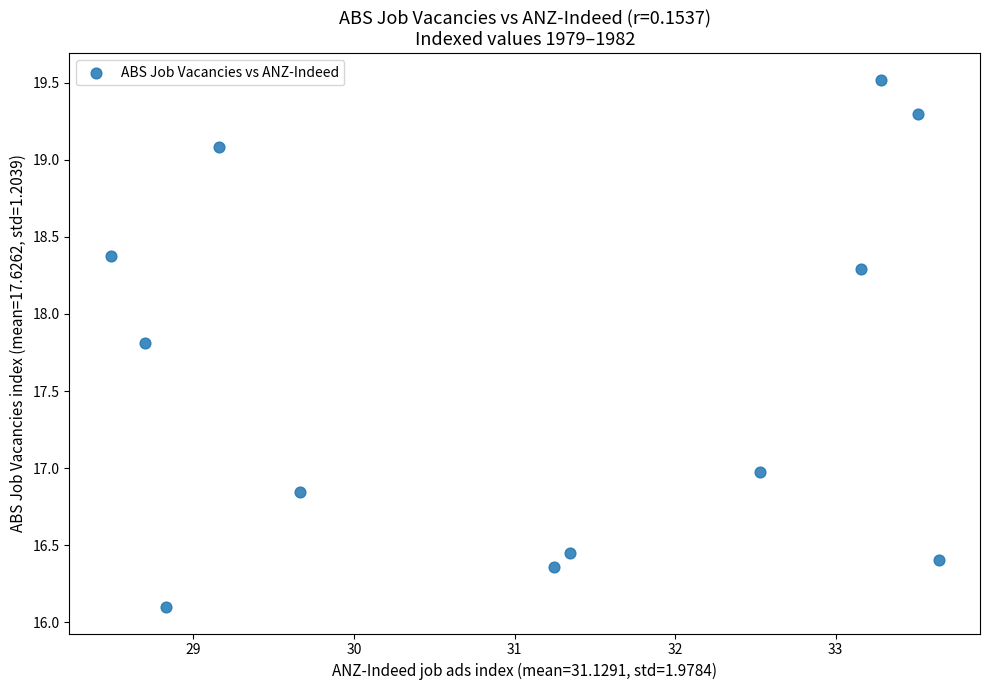

What is the average X value?

31.1